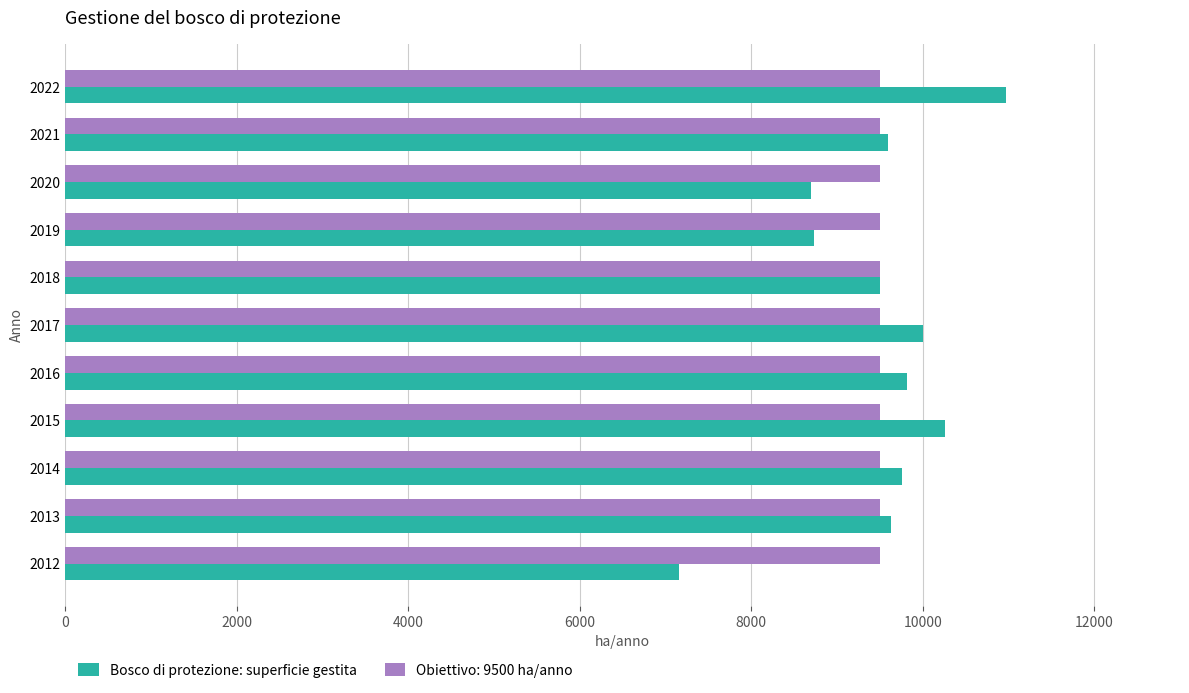

What value does the Bosco di protezione: superficie gestita series have at 2017?

10000.0